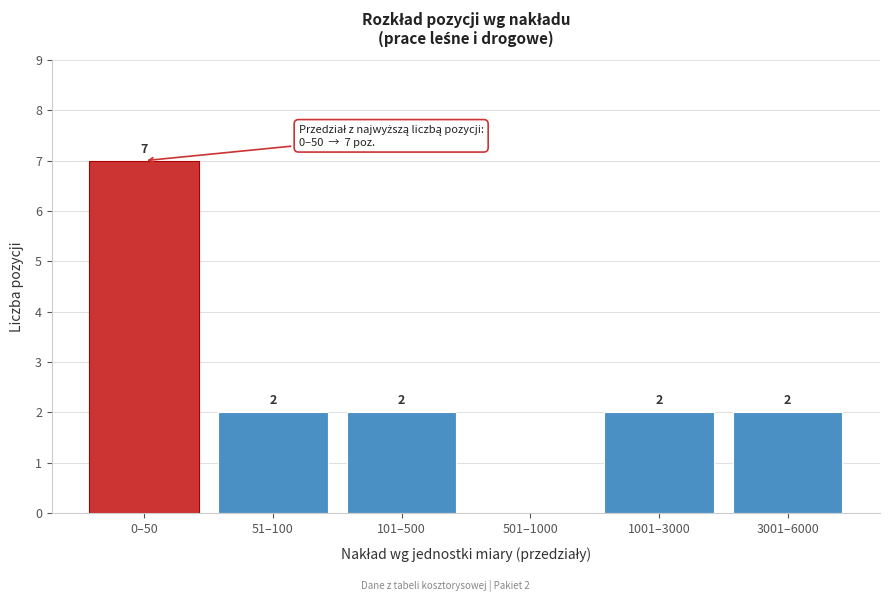

Reading left to right, what are all the values shown in this chart?

0–50=7	51–100=2	101–500=2	501–1000=0	1001–3000=2	3001–6000=2